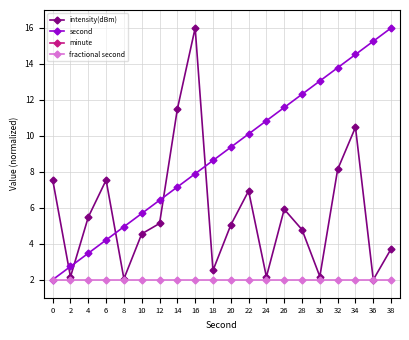

What is the value of the fractional second point at the 9th from the left?

2.0